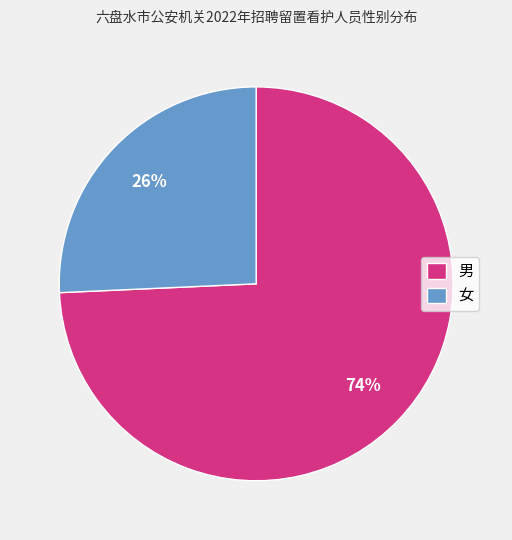

How many segments does this pie chart have?

2